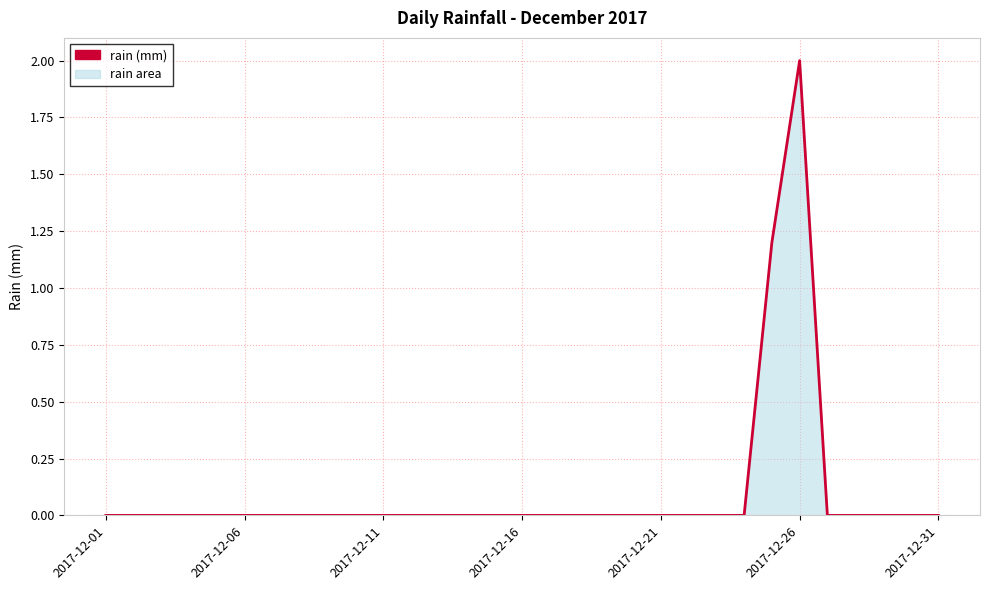

What is the maximum value shown in the chart?

2.0